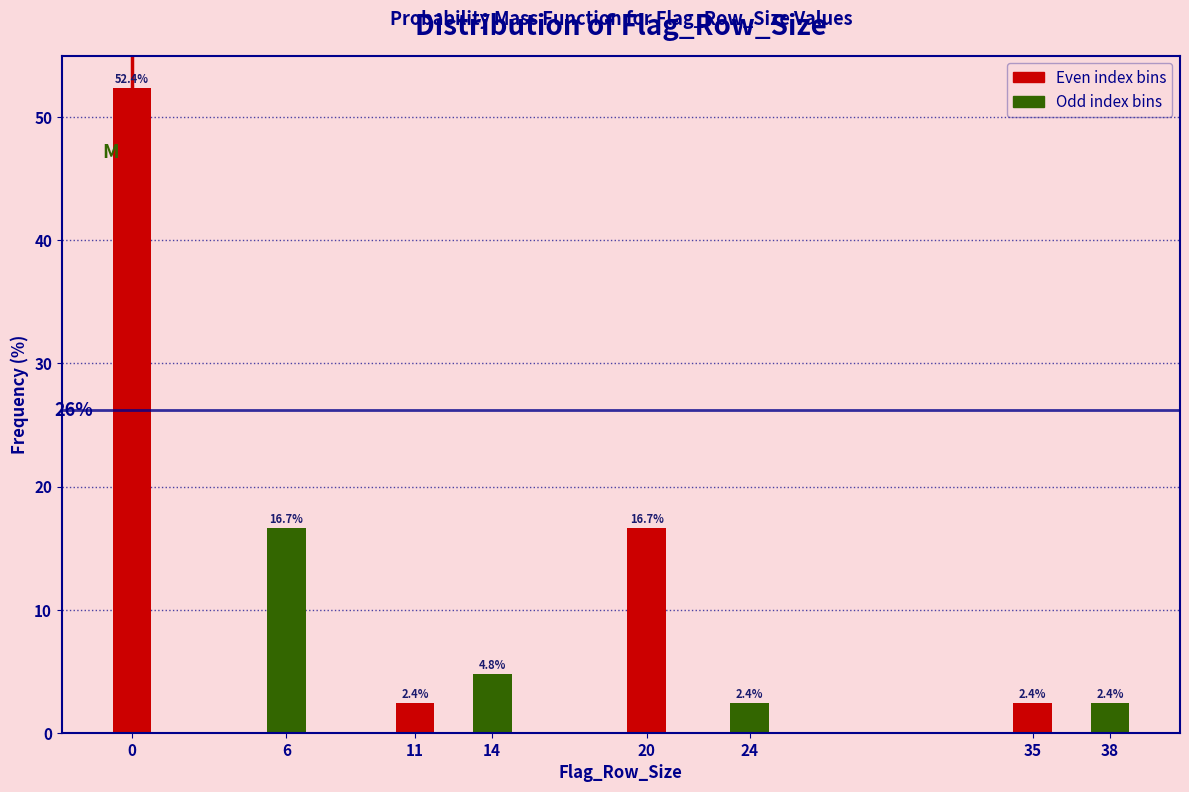

Reading left to right, list all the values displayed in this chart.

0=52.4	6=16.7	11=2.4	14=4.8	20=16.7	24=2.4	35=2.4	38=2.4